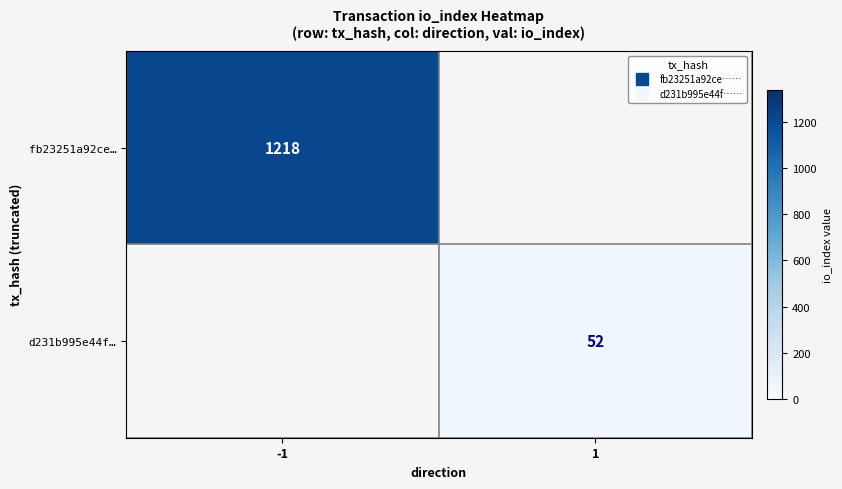

How many categories are shown in the chart?

2